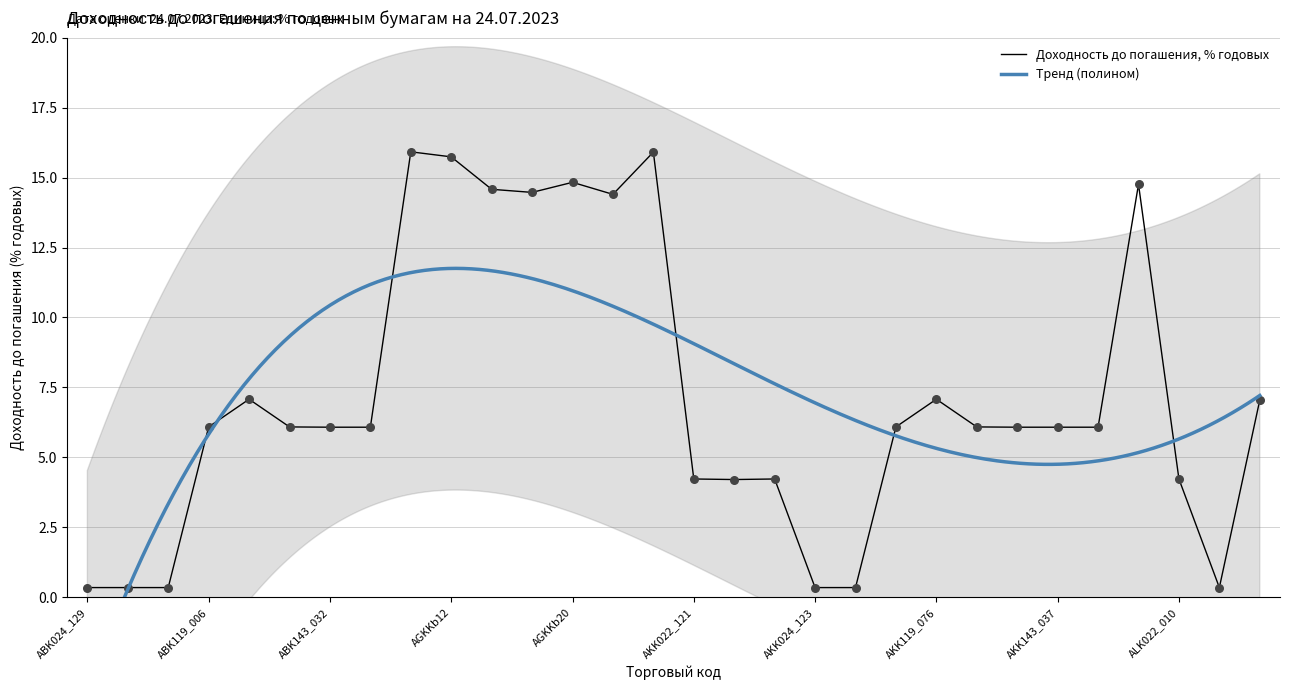

What is the change in value from ABK143_033 to AGKKb12?

+9.7